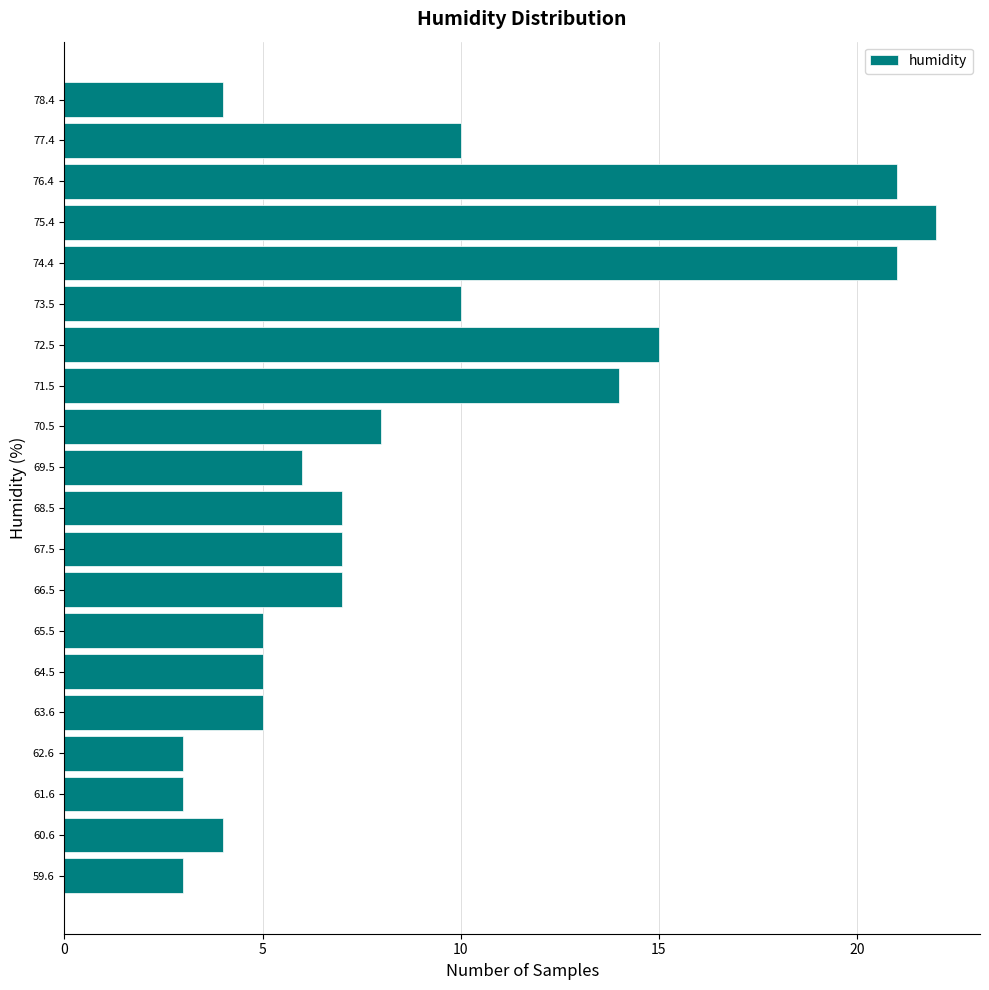

Reading bottom to top, transcribe this chart: for each bar, give the range it covers on the y-axis and its length. Neither the bar edges nor the lengths are printed on the chart, so give them approximately, as read against the axes.

59.10 to 60.09: 3
60.09 to 61.08: 4
61.08 to 62.07: 3
62.07 to 63.06: 3
63.06 to 64.05: 5
64.05 to 65.04: 5
65.04 to 66.03: 5
66.03 to 67.02: 7
67.02 to 68.01: 7
68.01 to 69.00: 7
69.00 to 69.99: 6
69.99 to 70.98: 8
70.98 to 71.97: 14
71.97 to 72.96: 15
72.96 to 73.95: 10
73.95 to 74.94: 21
74.94 to 75.93: 22
75.93 to 76.92: 21
76.92 to 77.91: 10
77.91 to 78.90: 4